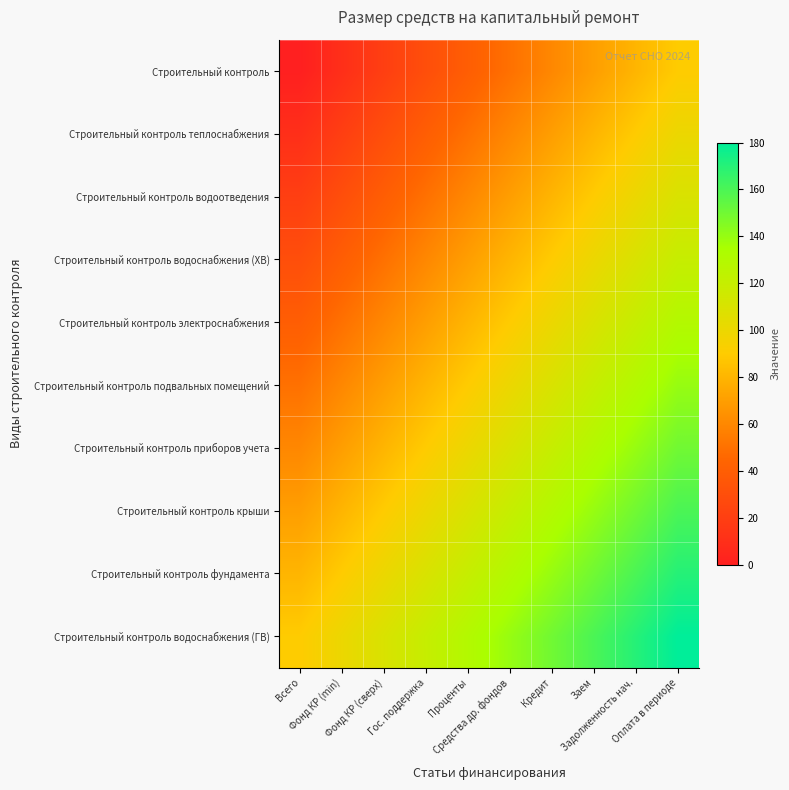

Reading left to right, what are all the values shown in this chart?

Строительный контроль: Всего=0.0	Фонд КР (min)=10.0	Фонд КР (сверх)=20.0	Гос. поддержка=30.0	Проценты=40.0	Средства др. фондов=50.0	Кредит=60.0	Заем=70.0	Задолженность нач.=80.0	Оплата в периоде=90.0
Строительный контроль теплоснабжения: Всего=10.0	Фонд КР (min)=20.0	Фонд КР (сверх)=30.0	Гос. поддержка=40.0	Проценты=50.0	Средства др. фондов=60.0	Кредит=70.0	Заем=80.0	Задолженность нач.=90.0	Оплата в периоде=100.0
Строительный контроль водоотведения: Всего=20.0	Фонд КР (min)=30.0	Фонд КР (сверх)=40.0	Гос. поддержка=50.0	Проценты=60.0	Средства др. фондов=70.0	Кредит=80.0	Заем=90.0	Задолженность нач.=100.0	Оплата в периоде=110.0
Строительный контроль водоснабжения (ХВ): Всего=30.0	Фонд КР (min)=40.0	Фонд КР (сверх)=50.0	Гос. поддержка=60.0	Проценты=70.0	Средства др. фондов=80.0	Кредит=90.0	Заем=100.0	Задолженность нач.=110.0	Оплата в периоде=120.0
Строительный контроль электроснабжения: Всего=40.0	Фонд КР (min)=50.0	Фонд КР (сверх)=60.0	Гос. поддержка=70.0	Проценты=80.0	Средства др. фондов=90.0	Кредит=100.0	Заем=110.0	Задолженность нач.=120.0	Оплата в периоде=130.0
Строительный контроль подвальных помещений: Всего=50.0	Фонд КР (min)=60.0	Фонд КР (сверх)=70.0	Гос. поддержка=80.0	Проценты=90.0	Средства др. фондов=100.0	Кредит=110.0	Заем=120.0	Задолженность нач.=130.0	Оплата в периоде=140.0
Строительный контроль приборов учета: Всего=60.0	Фонд КР (min)=70.0	Фонд КР (сверх)=80.0	Гос. поддержка=90.0	Проценты=100.0	Средства др. фондов=110.0	Кредит=120.0	Заем=130.0	Задолженность нач.=140.0	Оплата в периоде=150.0
Строительный контроль крыши: Всего=70.0	Фонд КР (min)=80.0	Фонд КР (сверх)=90.0	Гос. поддержка=100.0	Проценты=110.0	Средства др. фондов=120.0	Кредит=130.0	Заем=140.0	Задолженность нач.=150.0	Оплата в периоде=160.0
Строительный контроль фундамента: Всего=80.0	Фонд КР (min)=90.0	Фонд КР (сверх)=100.0	Гос. поддержка=110.0	Проценты=120.0	Средства др. фондов=130.0	Кредит=140.0	Заем=150.0	Задолженность нач.=160.0	Оплата в периоде=170.0
Строительный контроль водоснабжения (ГВ): Всего=90.0	Фонд КР (min)=100.0	Фонд КР (сверх)=110.0	Гос. поддержка=120.0	Проценты=130.0	Средства др. фондов=140.0	Кредит=150.0	Заем=160.0	Задолженность нач.=170.0	Оплата в периоде=180.0